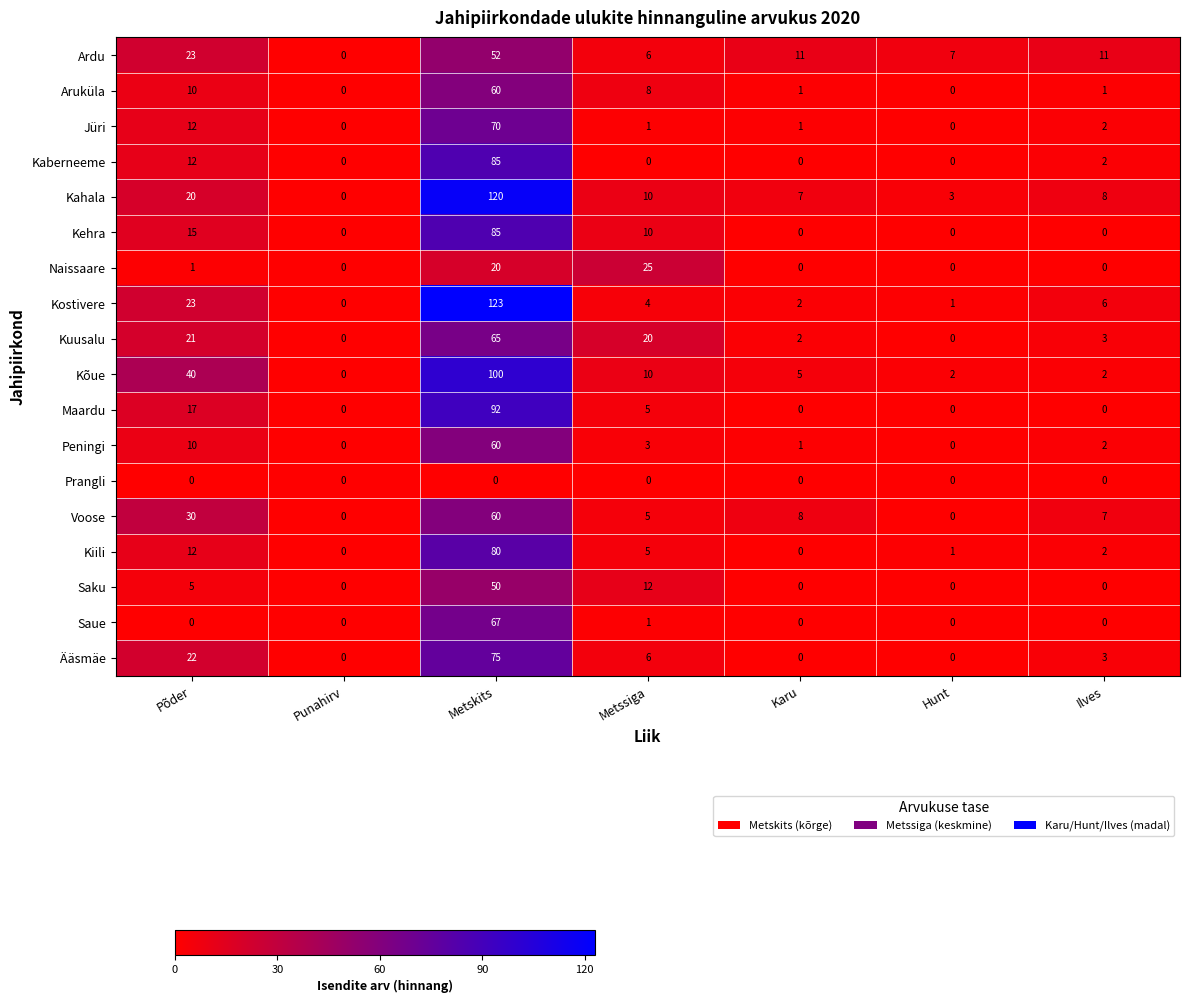

What is the average value of the Voose series?

16